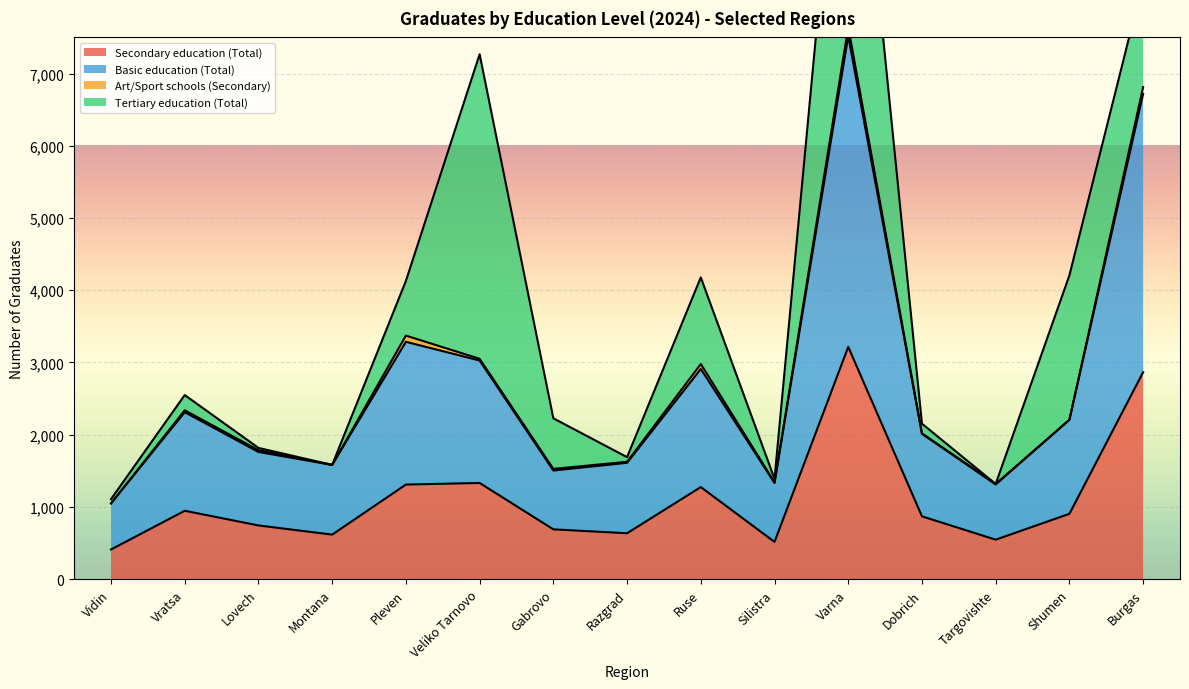

The Secondary education (Total) series shows 261 at Ruse. True or false?

False